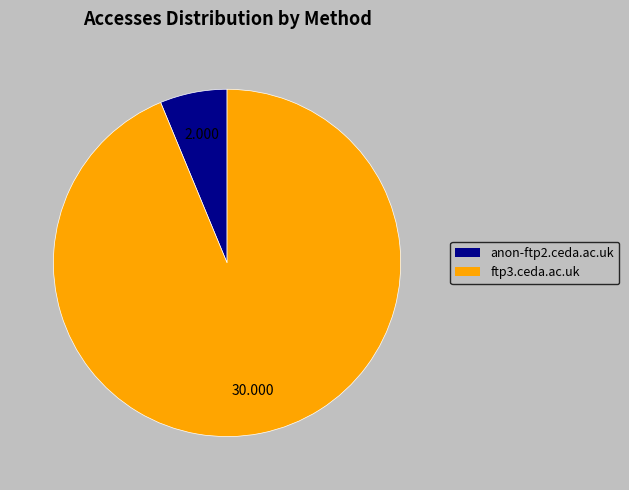

Does ftp3.ceda.ac.uk account for over 50% of the chart?

Yes